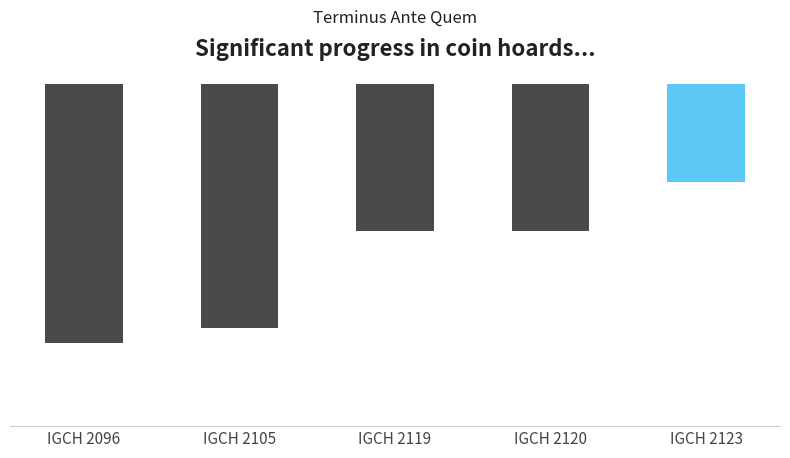

Reading left to right, what are all the values shown in this chart?

IGCH 2096=-403	IGCH 2105=-400	IGCH 2119=-380	IGCH 2120=-380	IGCH 2123=-370